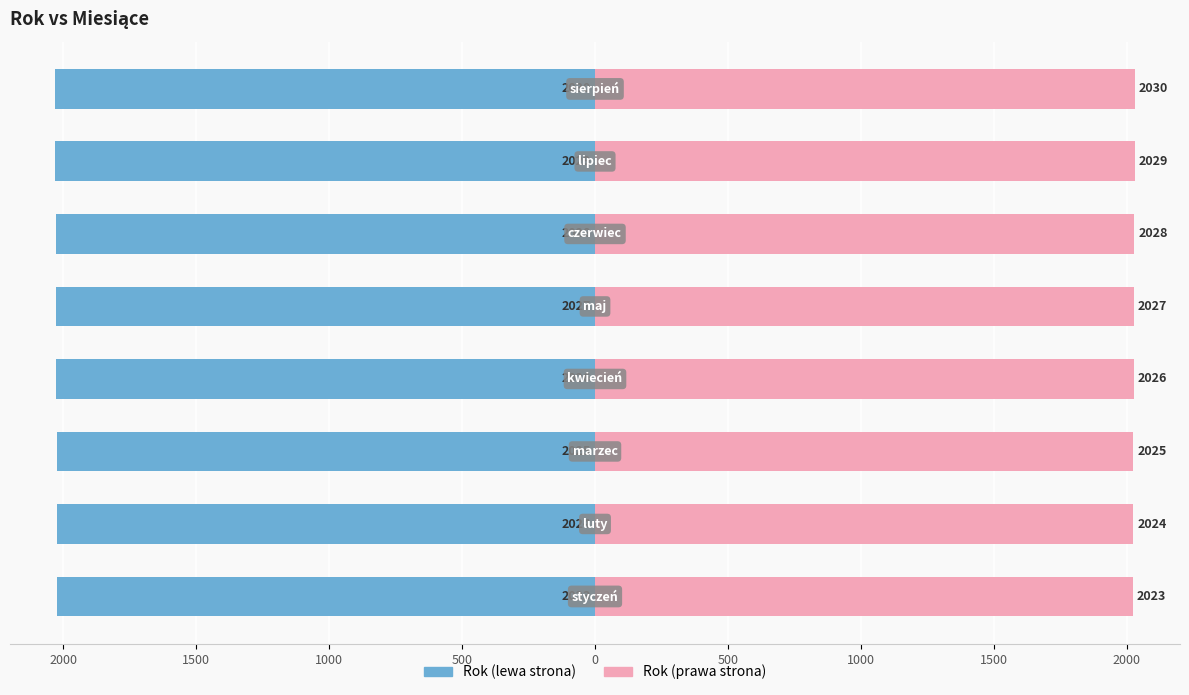

List the series in order of their peak value, lowest first.

Rok (left), Rok (right)